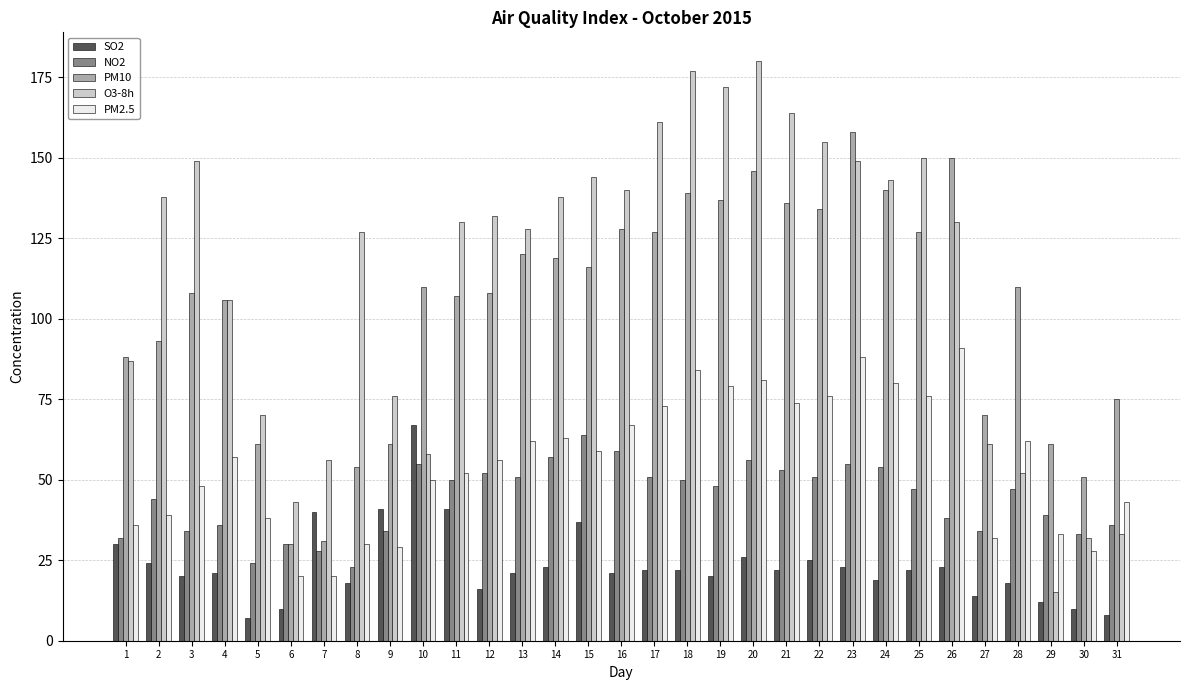

What is the value of the NO2 bar at the 16th from the left?

59